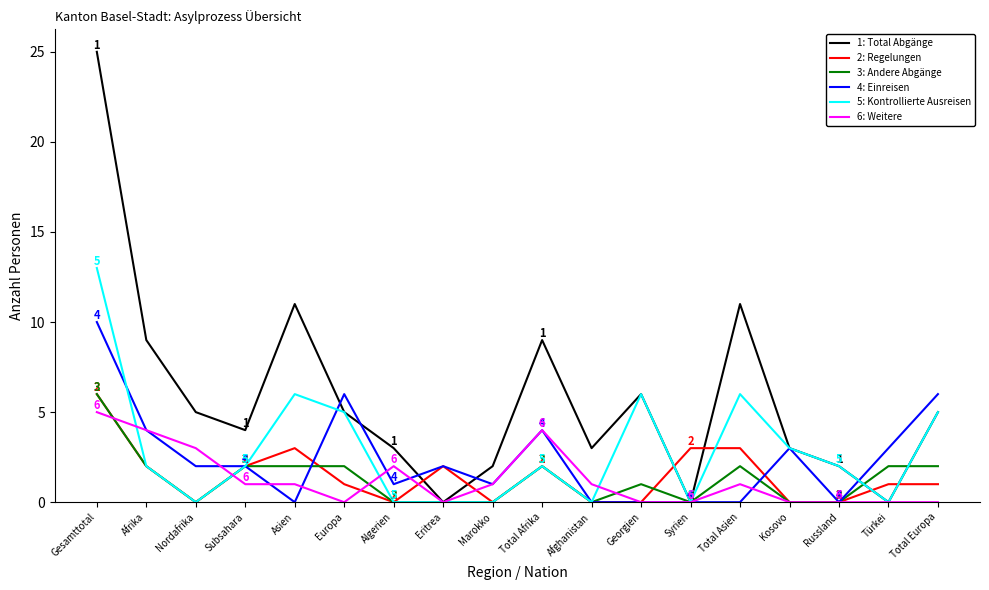

What are all the series names shown in the legend?

1: Total Abgänge, 2: Regelungen, 3: Andere Abgänge, 4: Einreisen, 5: Kontrollierte Ausreisen, 6: Weitere